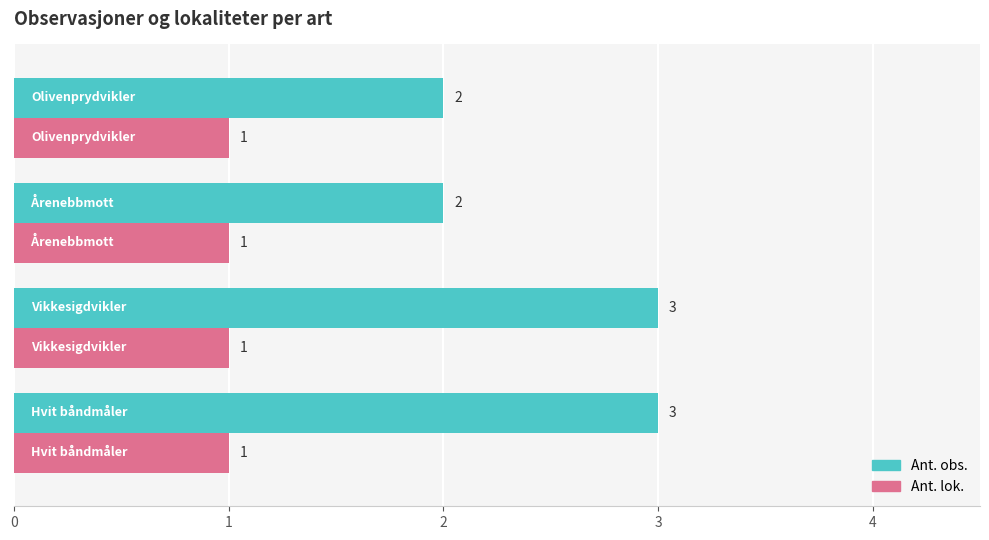

Which series has the largest total across all categories?

Ant. obs.